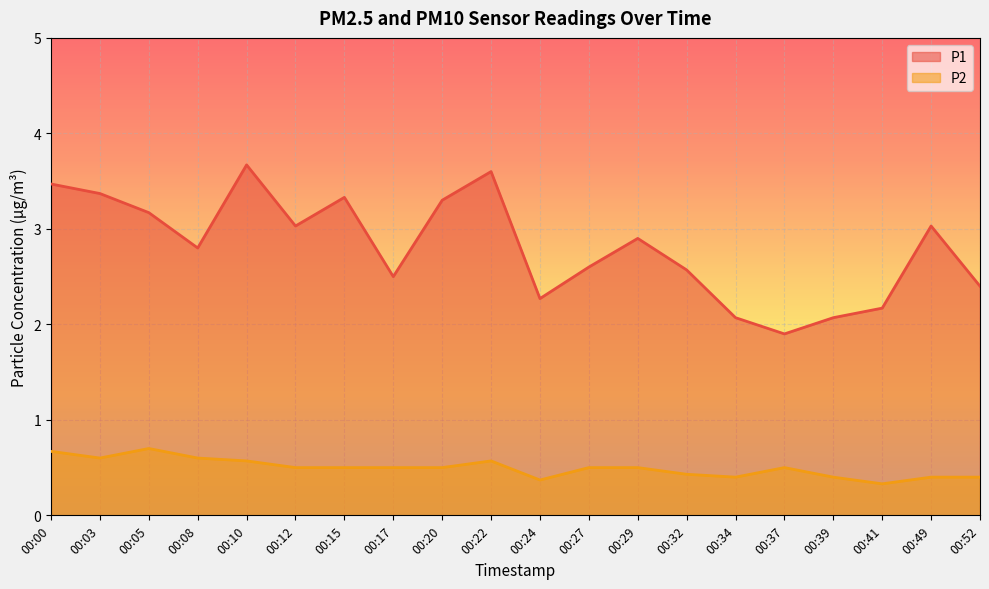

What are all the series names shown in the legend?

P1, P2